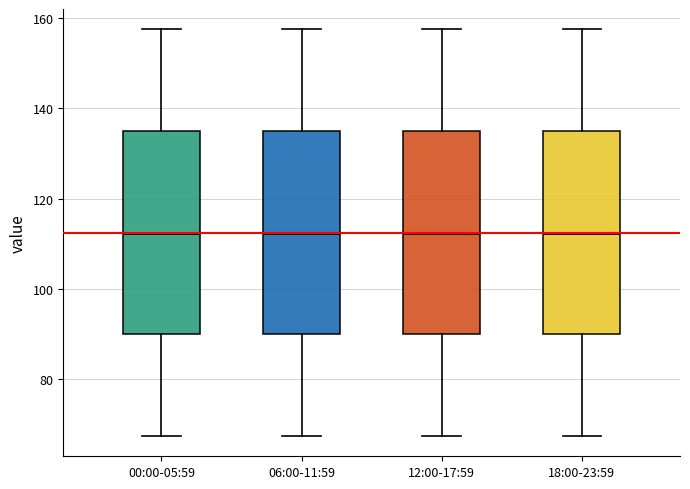

Reading left to right, read every box against the y-axis: the position of its median line, the range the box covers, and the ends of its whiskers. The values are not printed on the chart, so give them approximately, as read against the axis.

00:00-05:59: median 112, box 90 to 136, whiskers 68 to 158
06:00-11:59: median 112, box 90 to 136, whiskers 68 to 158
12:00-17:59: median 112, box 90 to 136, whiskers 68 to 158
18:00-23:59: median 112, box 90 to 136, whiskers 68 to 158